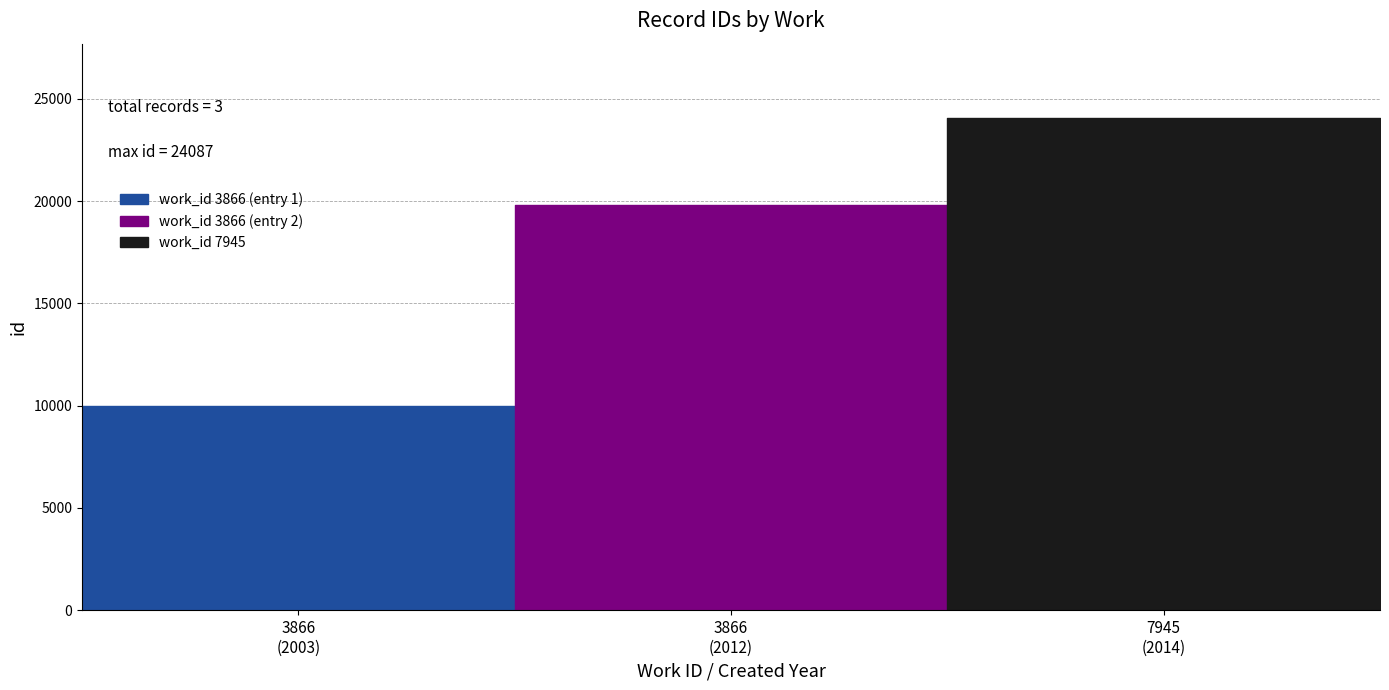

What is the maximum value shown in the chart?

24087